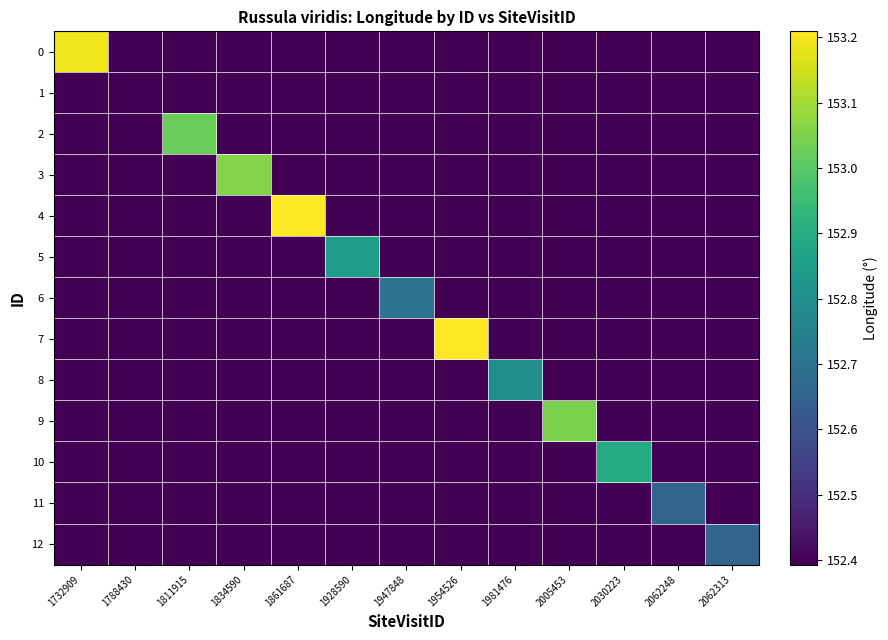

Which series has the largest range (max minus min)?

7